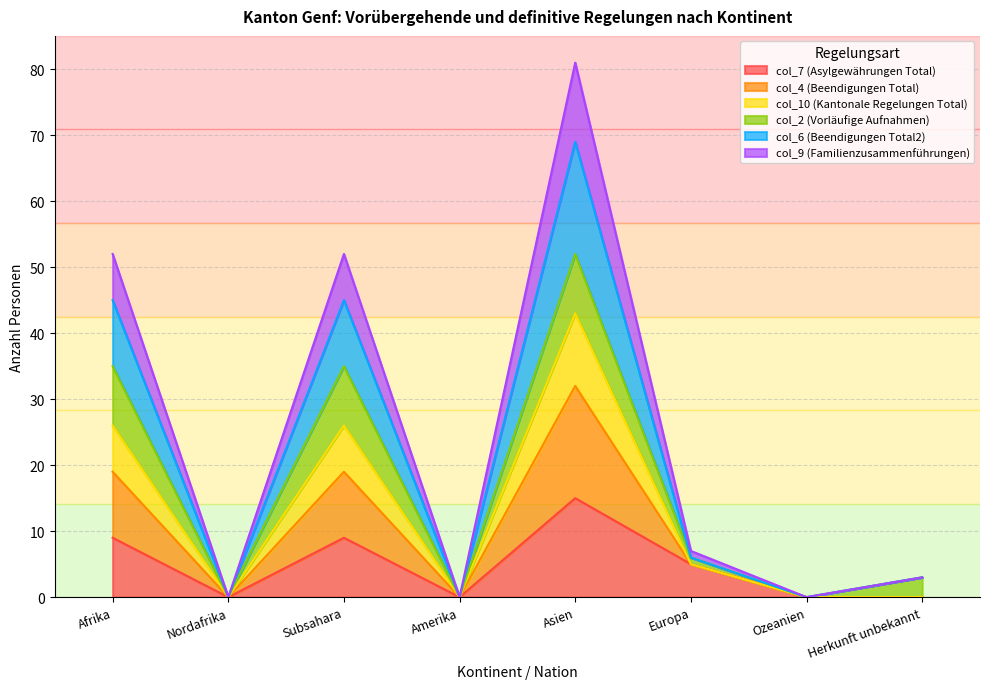

True or false: col_7 (Asylgewährungen Total) has a value of 9 at Herkunft unbekannt.

False